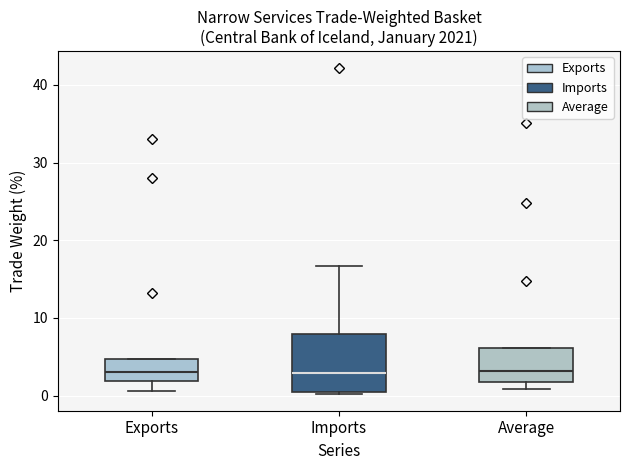

Which box is the tallest, from its lower edge to its upper edge?

Imports